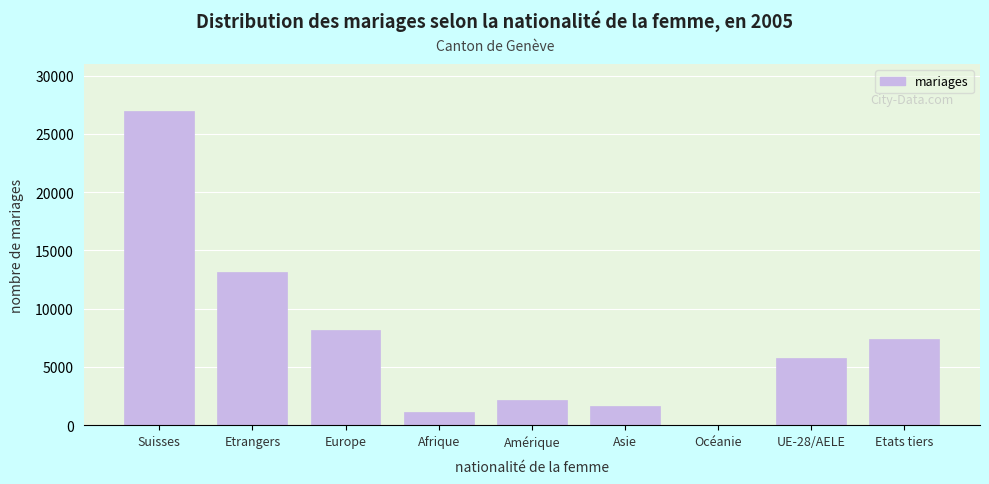

Reading left to right, list all the values displayed in this chart.

Suisses=26958	Etrangers=13181	Europe=8176	Afrique=1118	Amérique=2201	Asie=1647	Océanie=38	UE-28/AELE=5776	Etats tiers=7405